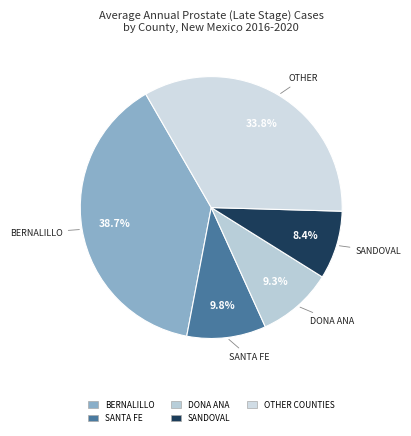

Count the number of slices in the pie.

5